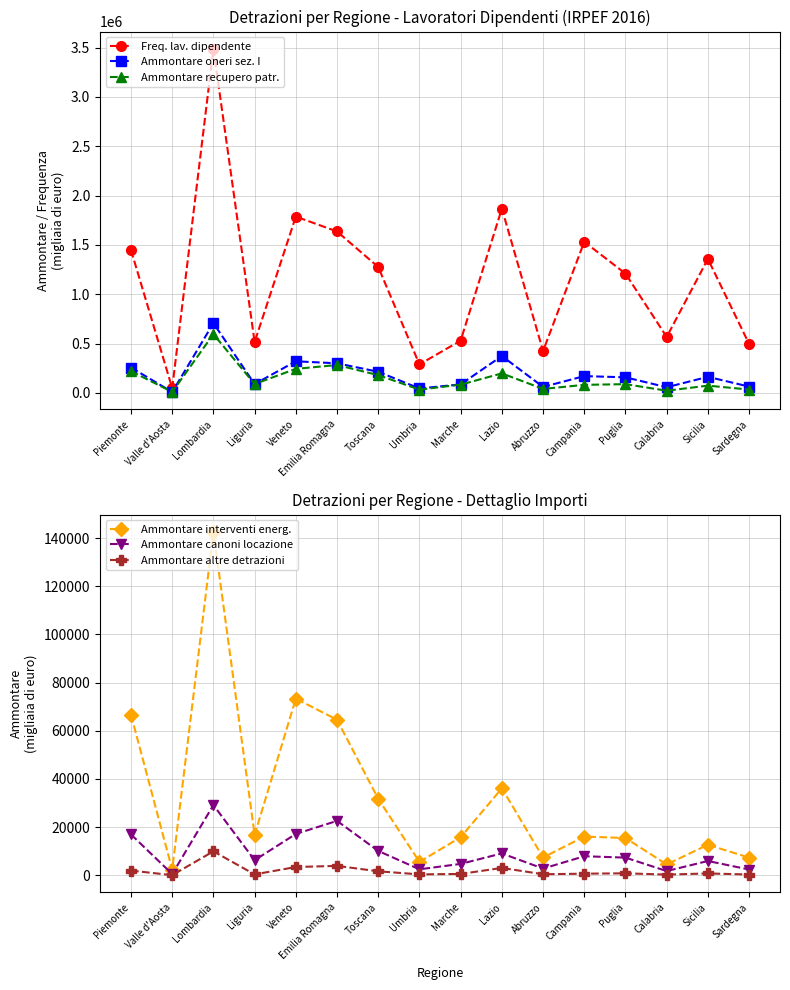

What position from the right is Liguria?

13